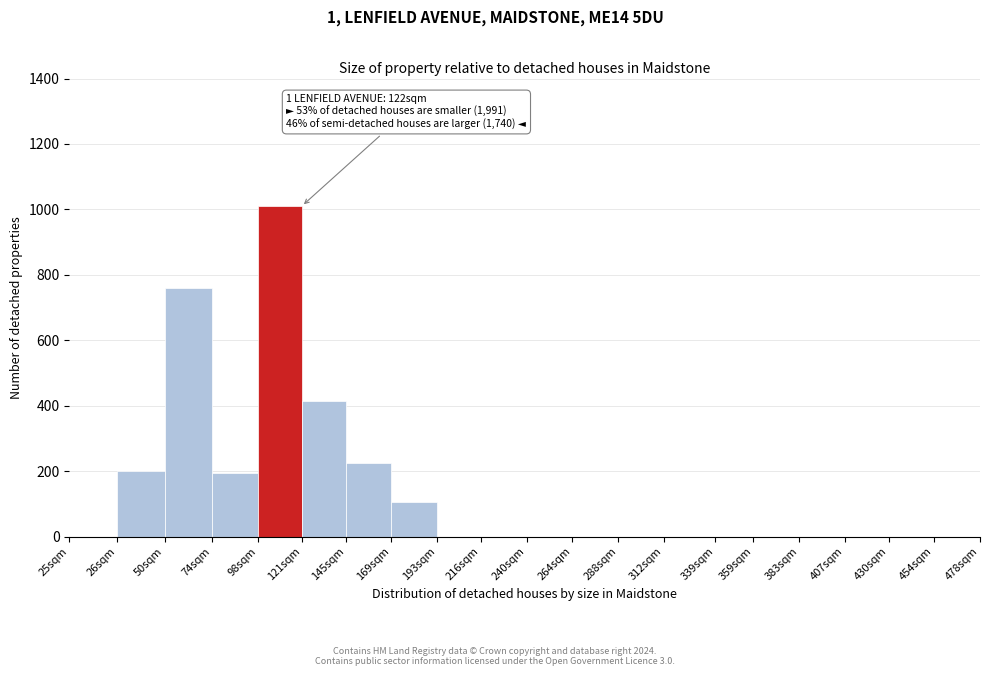

Between 312sqm and 26sqm, which is larger?

26sqm